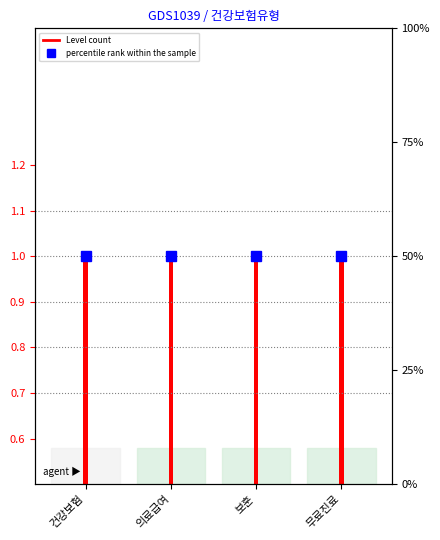

Reading left to right, what are all the values shown in this chart?

Level: 건강보험=1	의료급여=1	보훈=1	무료진료=1
percentile rank within the sample: 건강보험=50	의료급여=50	보훈=50	무료진료=50